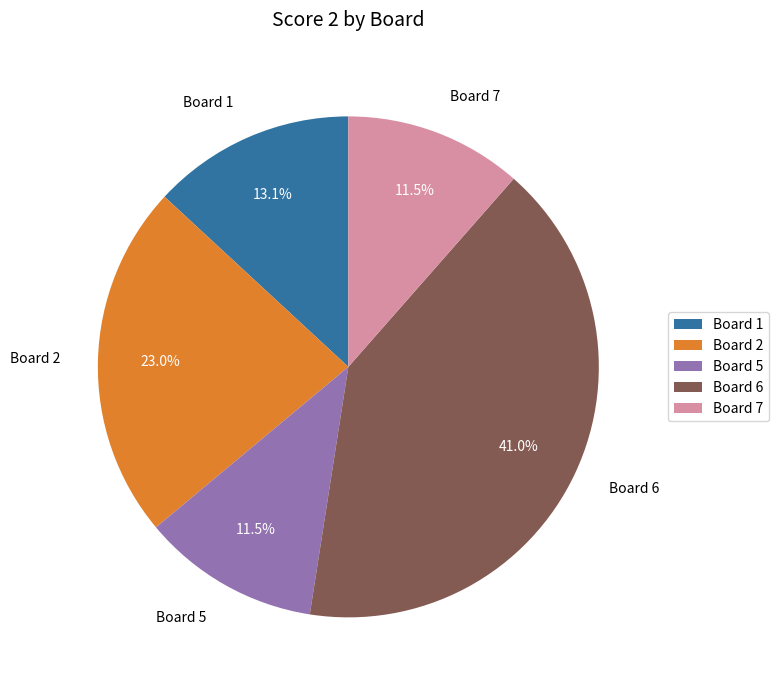

How many segments does this pie chart have?

5